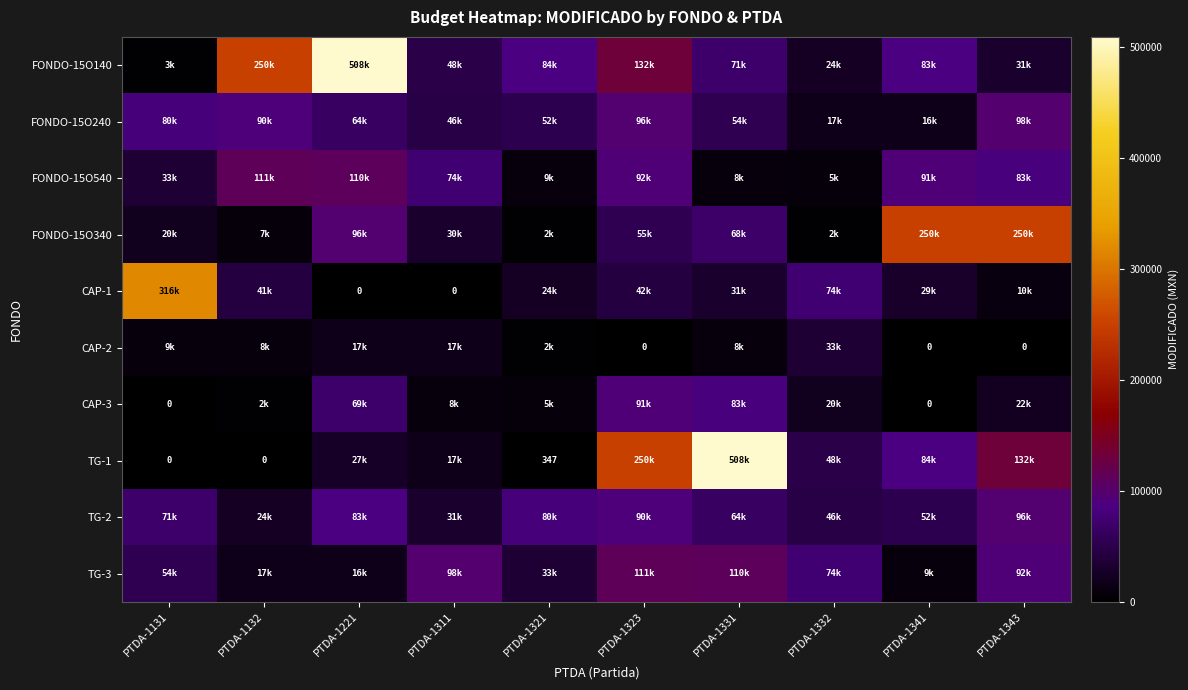

Rank the series at PTDA-1131 from lowest to highest value.

CAP-3, TG-1, FONDO-15O140, CAP-2, FONDO-15O340, FONDO-15O540, TG-3, TG-2, FONDO-15O240, CAP-1